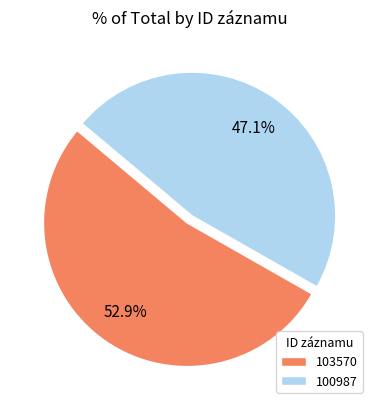

To the nearest percent, what percentage of the pie is 100987?

47%